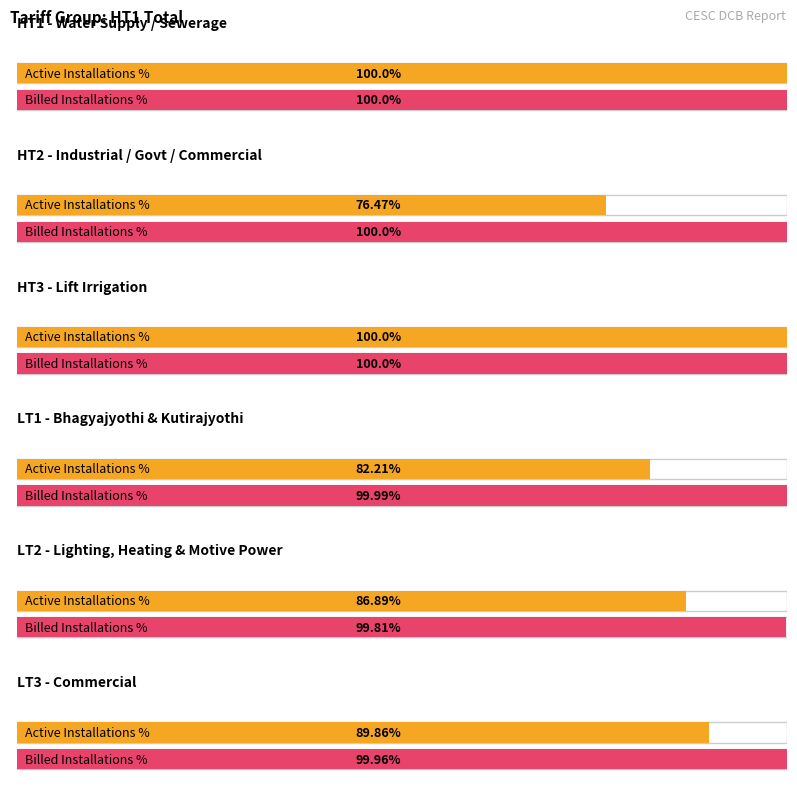

The value of current_demand_revenue at billed_installations is 1670570.5. True or false?

False